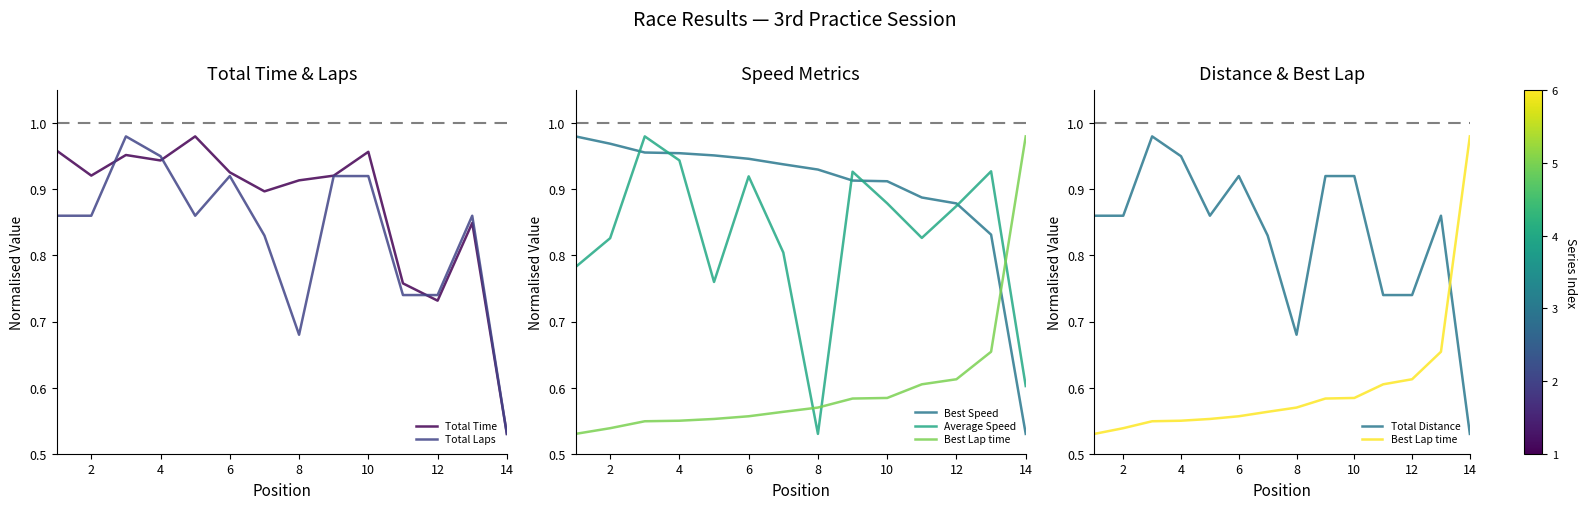

Where is Total Time nearest to the value 0?

14